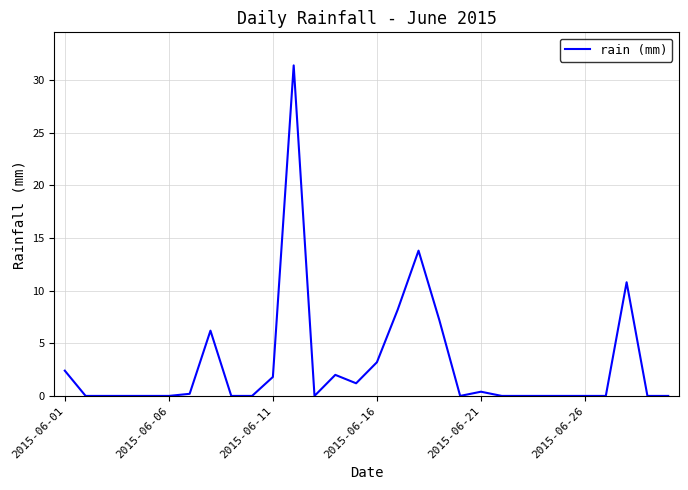

What is the maximum value shown in the chart?

31.4